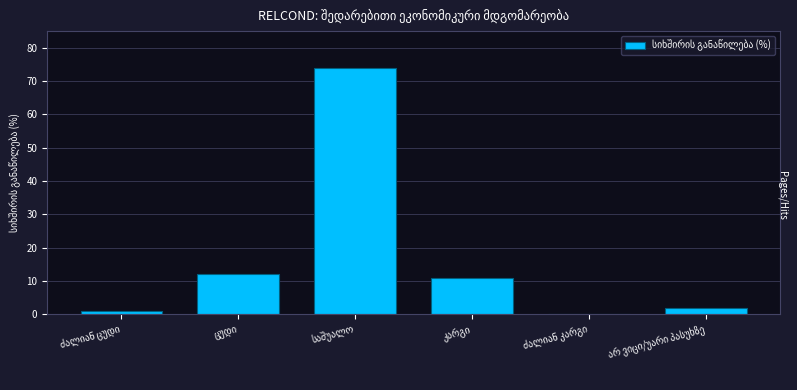

Are the bars grouped side by side (vs. stacked)?

No